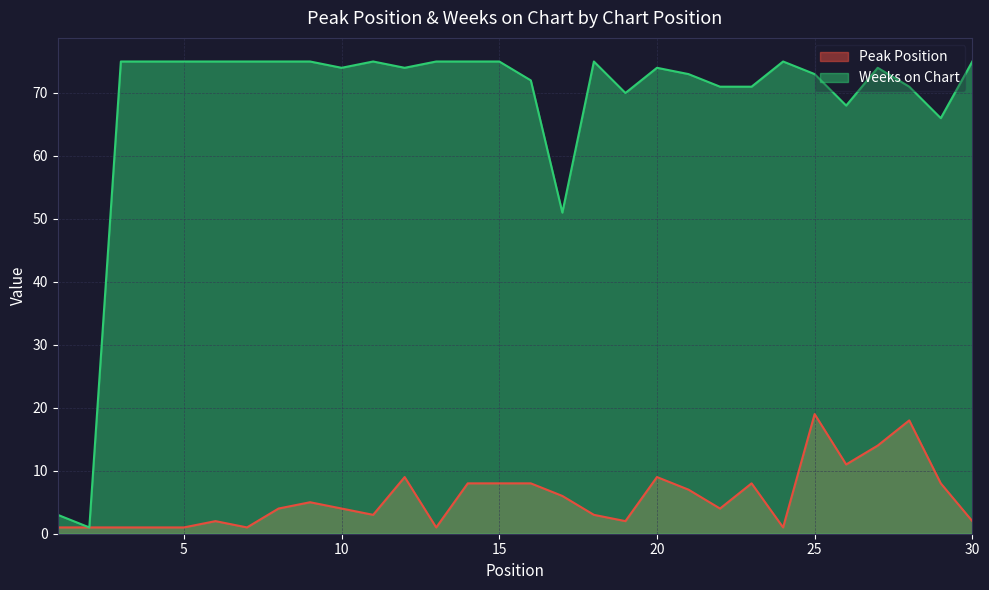

Is it true that Weeks on Chart equals 107 at 10?

False